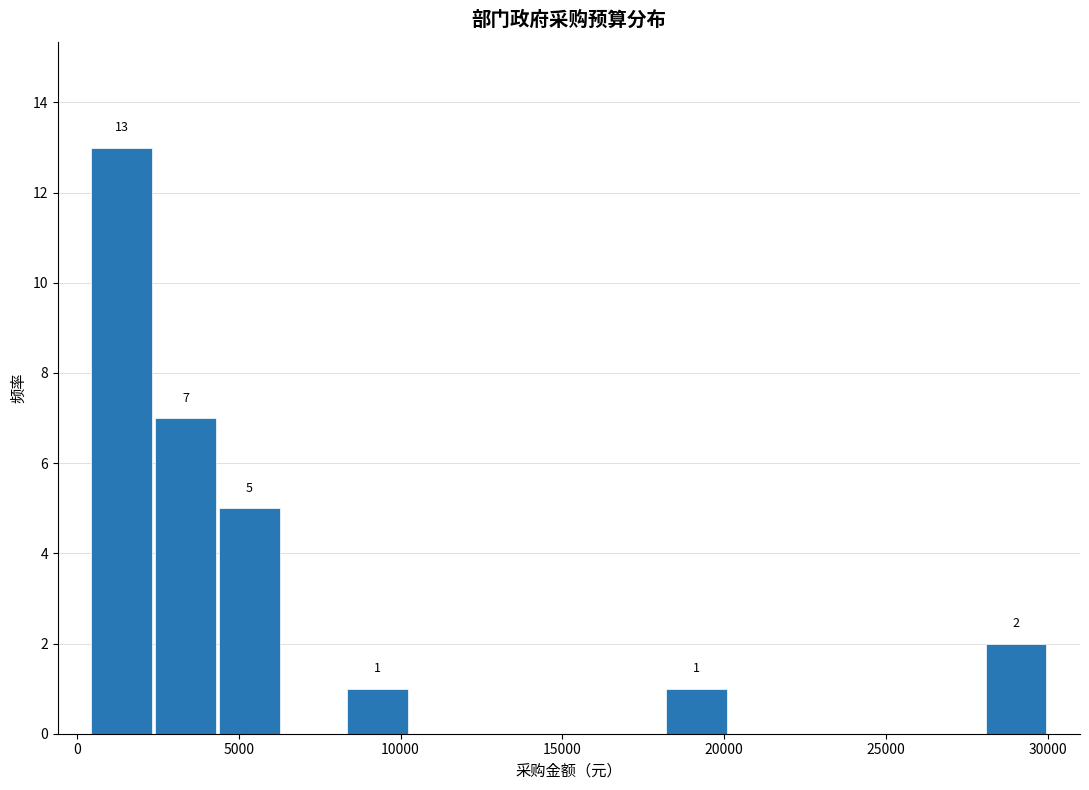

Read against the x-axis, roughly where is the centre of the tallest bar?

1500